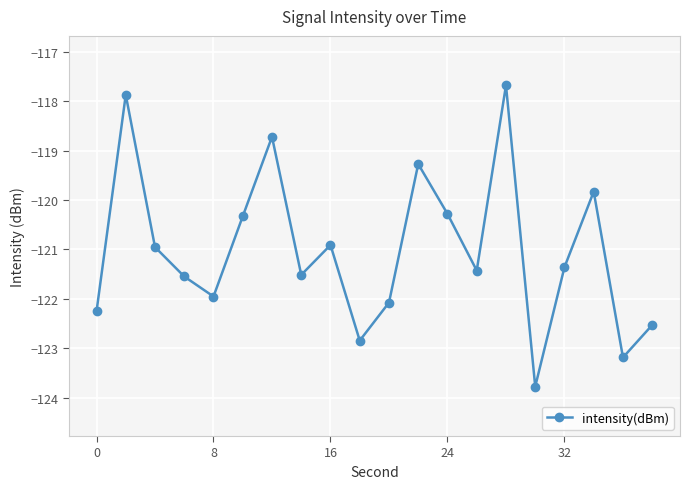

What is the smallest value displayed?

-123.8